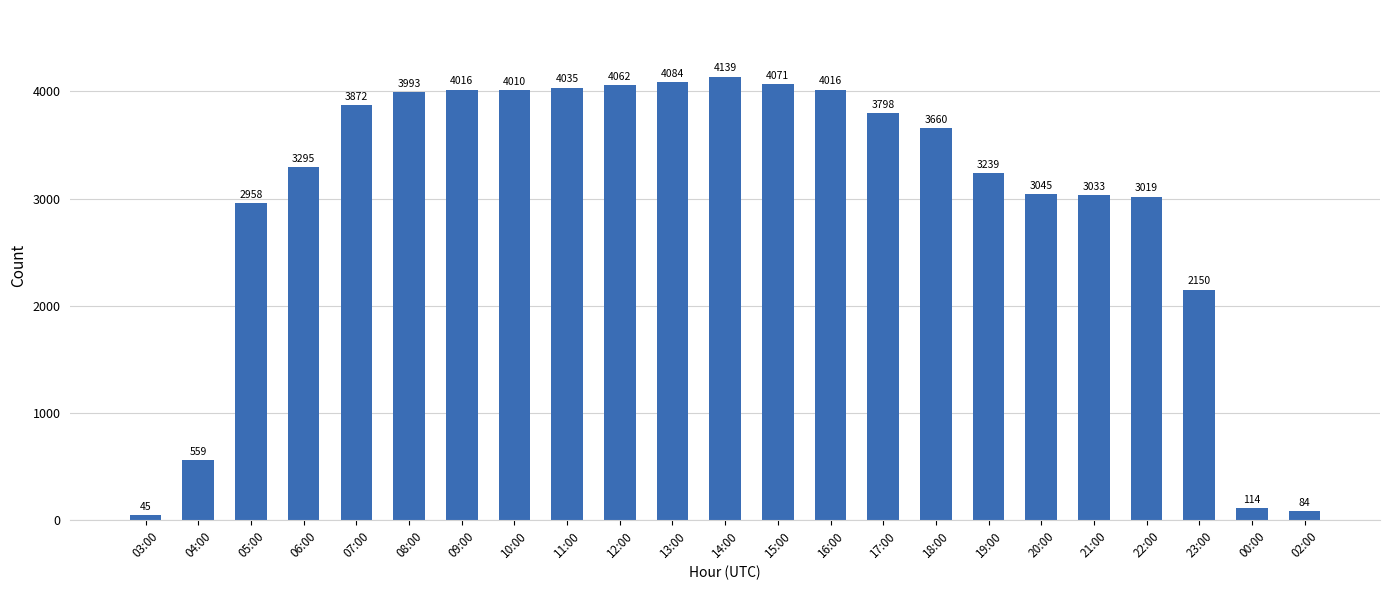

Reading left to right, transcribe all the data shown in this chart.

03:00=45	04:00=559	05:00=2958	06:00=3295	07:00=3872	08:00=3993	09:00=4016	10:00=4010	11:00=4035	12:00=4062	13:00=4084	14:00=4139	15:00=4071	16:00=4016	17:00=3798	18:00=3660	19:00=3239	20:00=3045	21:00=3033	22:00=3019	23:00=2150	00:00=114	02:00=84